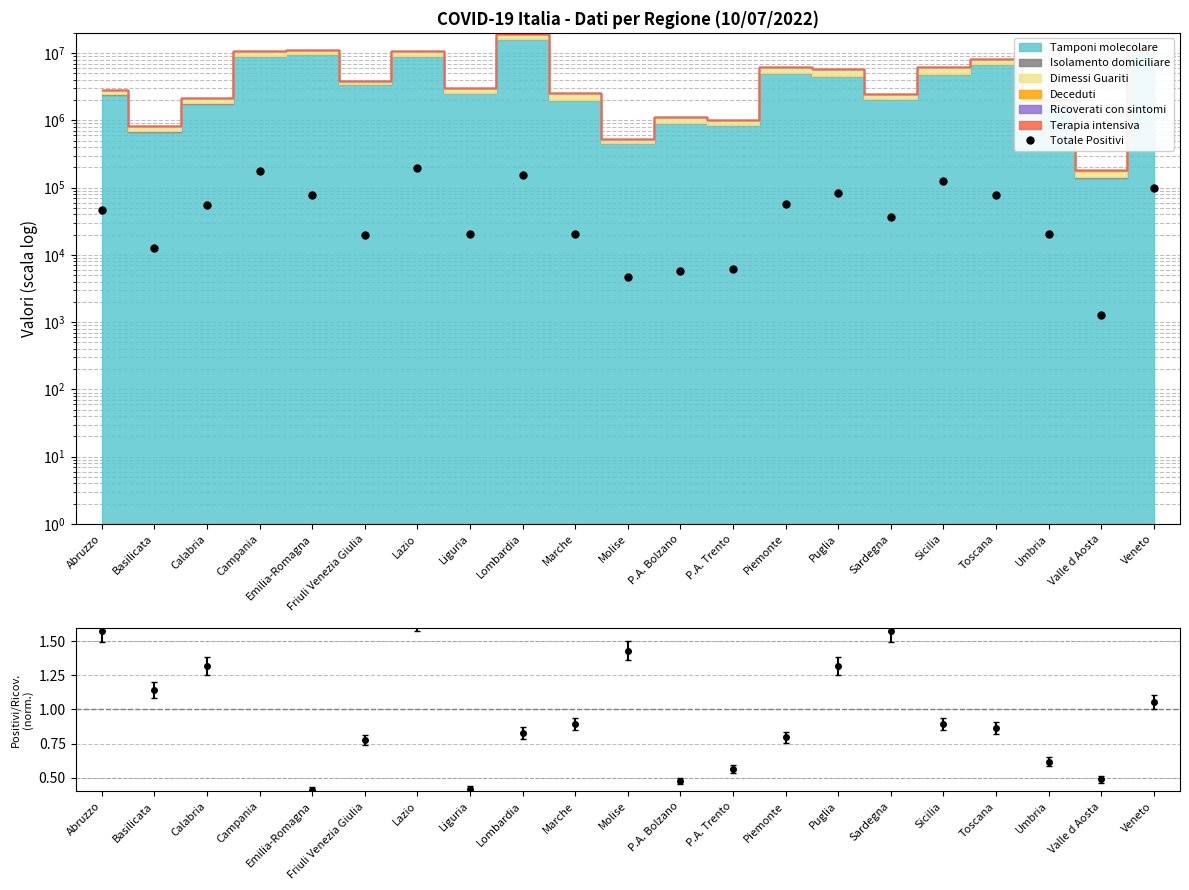

How many interior local valleys (lower than both neighbors) does the data have?

6